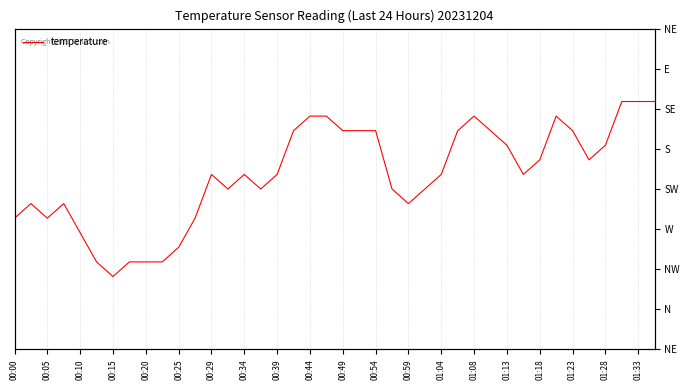

Reading right to left, list all the values displayed in this chart.

3.9	3.9	3.9	3.6	3.5	3.7	3.8	3.5	3.4	3.6	3.7	3.8	3.7	3.4	3.3	3.2	3.3	3.7	3.7	3.7	3.8	3.8	3.7	3.4	3.3	3.4	3.3	3.4	3.1	2.9	2.8	2.8	2.8	2.7	2.8	3.0	3.2	3.1	3.2	3.1